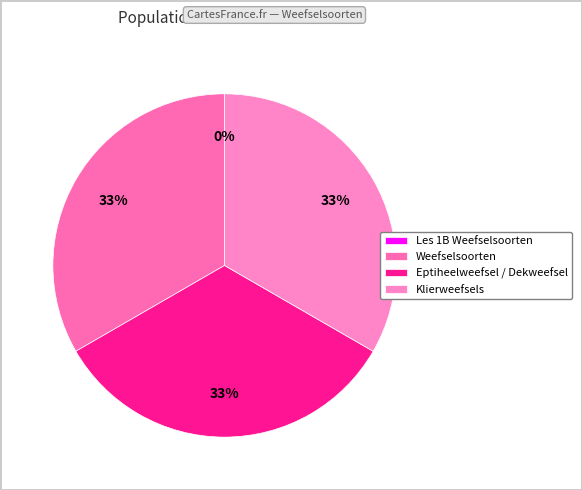

Combined, do Les 1B Weefselsoorten and Eptiheelweefsel / Dekweefsel account for over 50%?

No